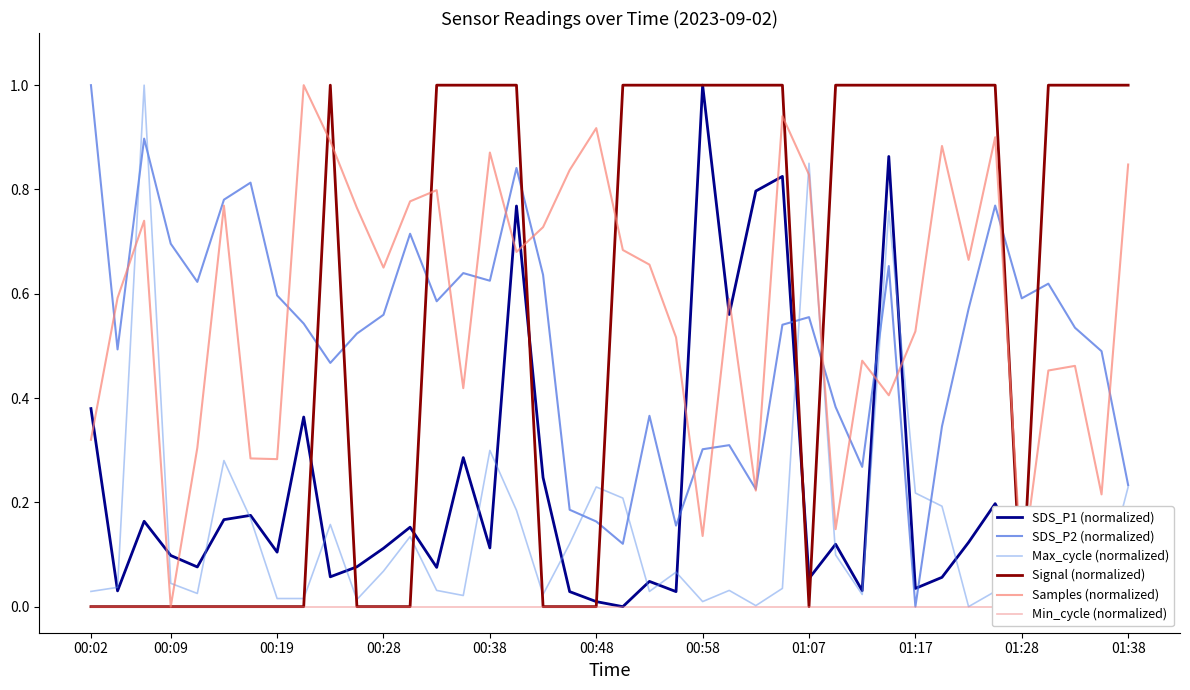

Which category has the highest value in the SDS_P2 (normalized) series?

00:02